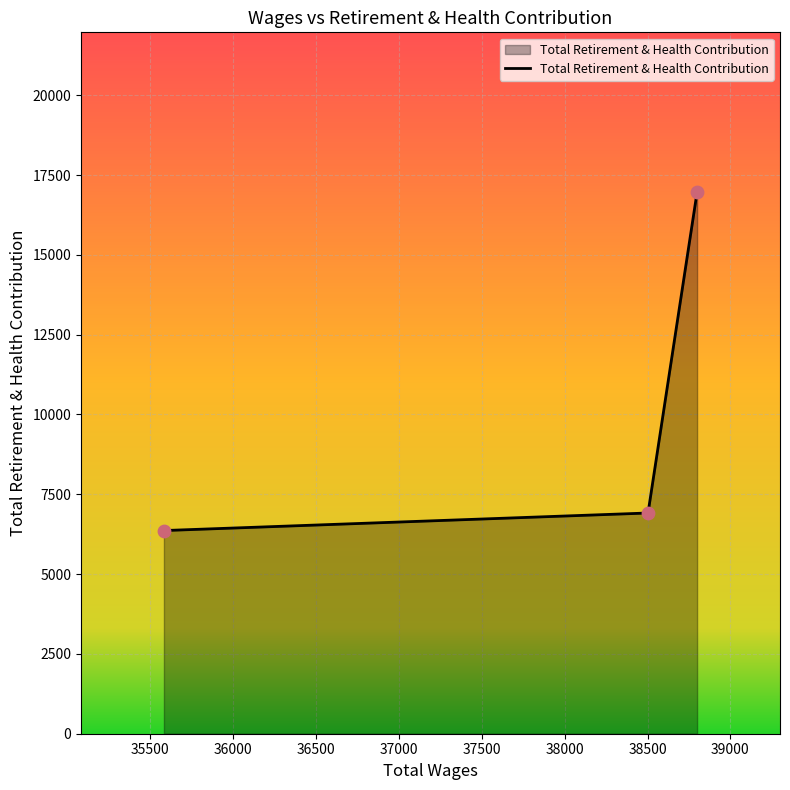

What is the difference between the maximum and minimum values?

10606